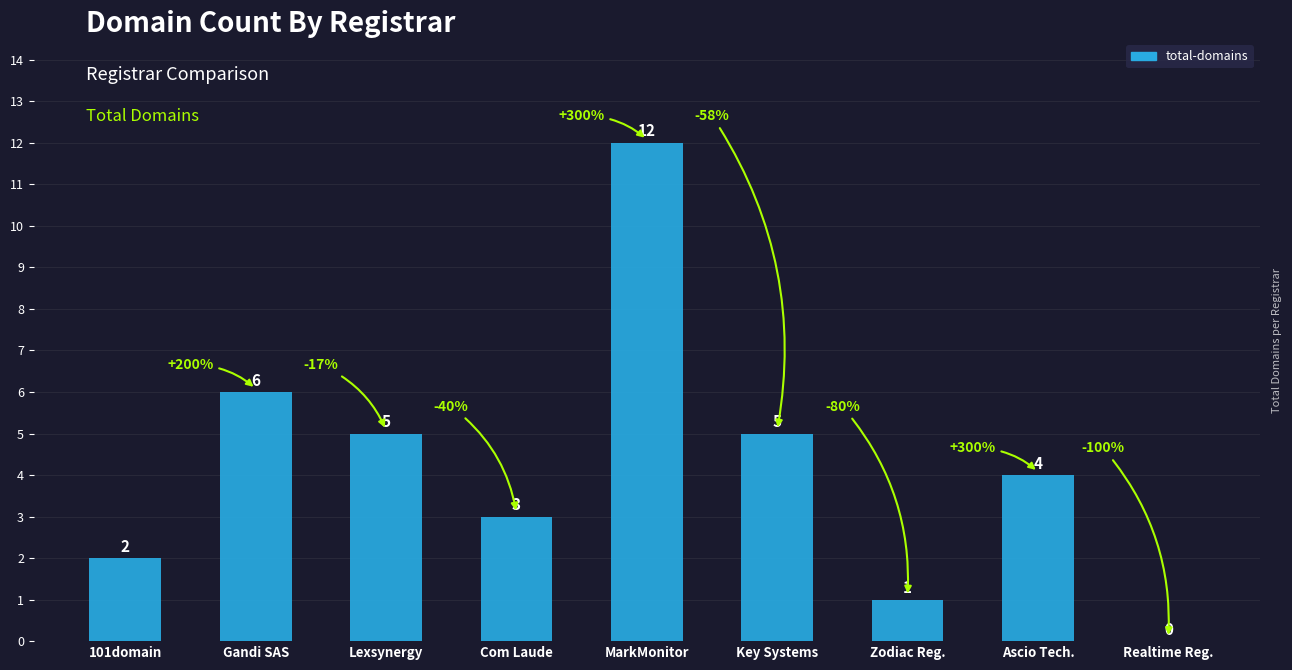

Are the bars grouped side by side (vs. stacked)?

No